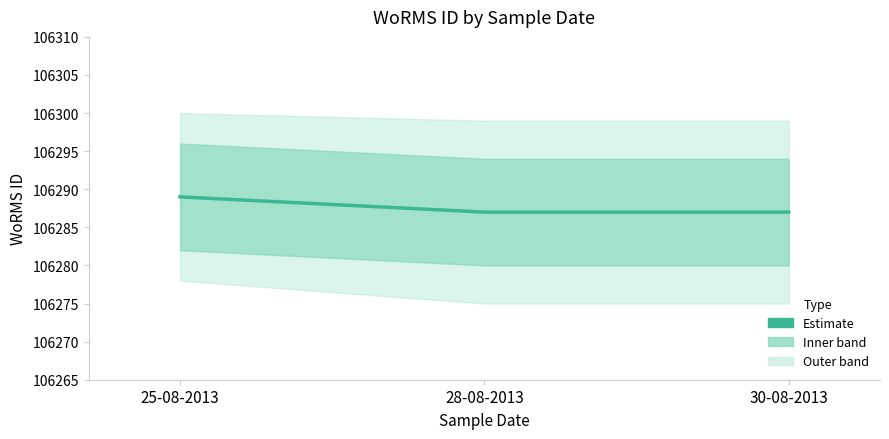

Rank the categories by value from highest to lowest.

25-08-2013, 28-08-2013, 30-08-2013